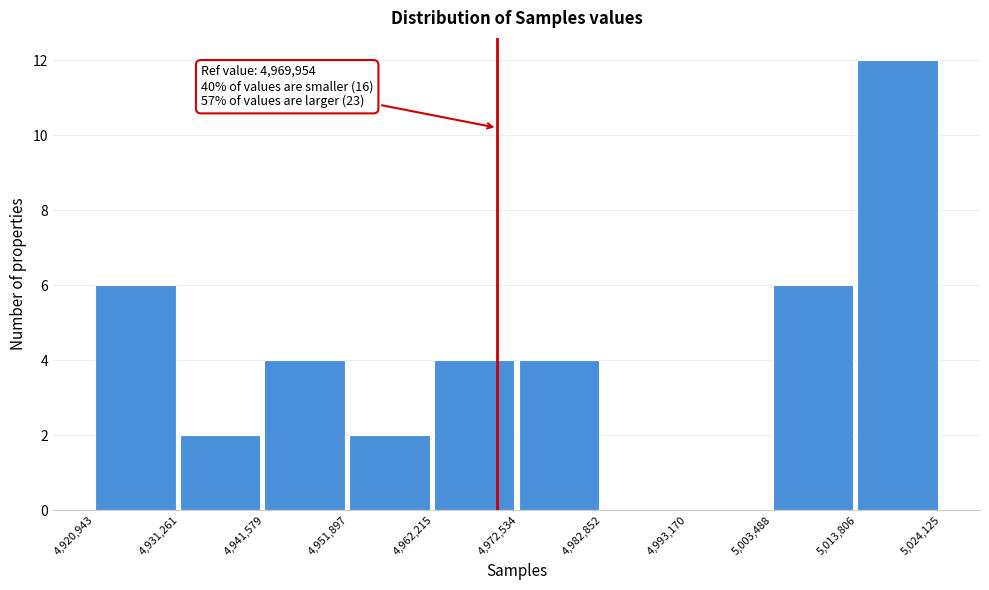

Over which range of the x-axis is the bar tallest?

5,013,806 to 5,024,125